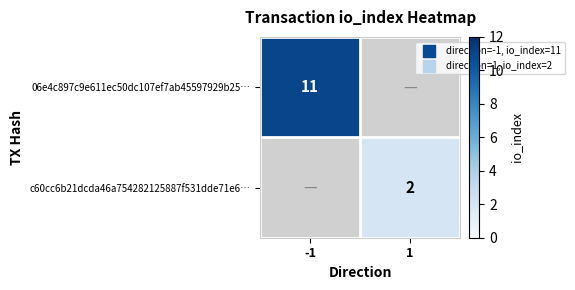

Is it true that c60cc6b21dcda46a754282125887f531dde71e6… equals 2 at 1?

True